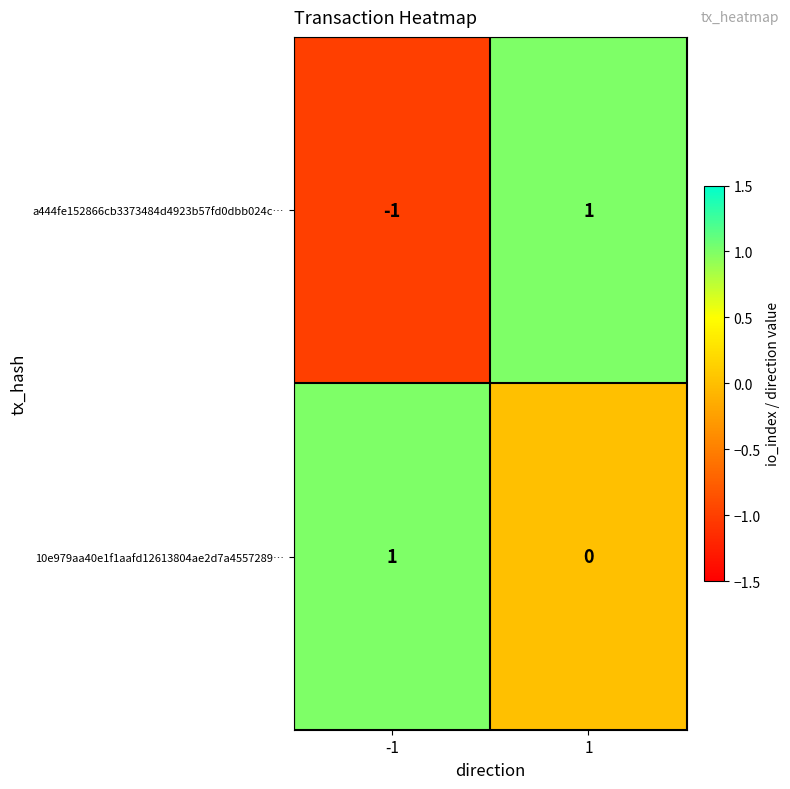

What is the spread (max minus min) of values at -1?

2